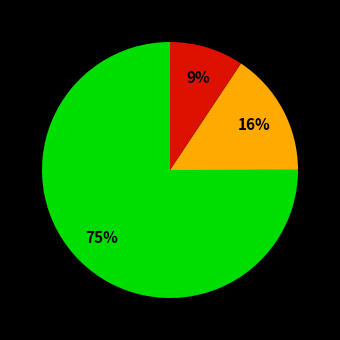

To the nearest percent, what is the average slice percentage?

33%